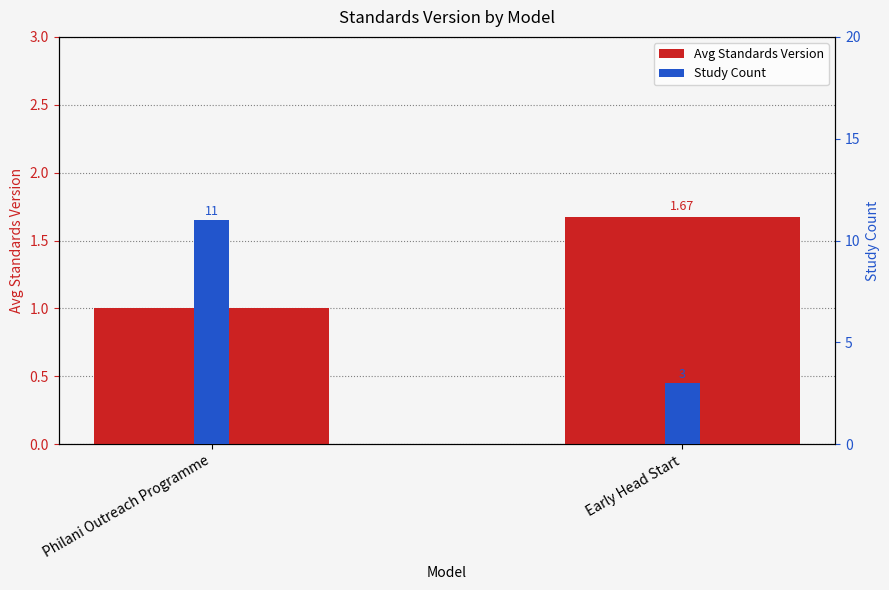

How many Study Count values are between 3 and 11?

2